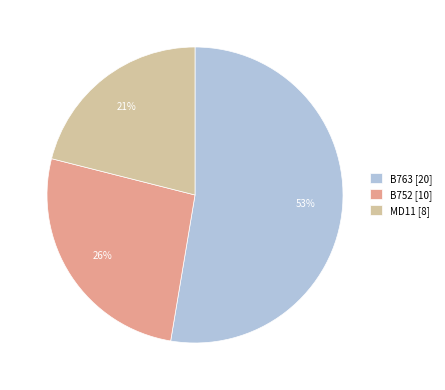

To the nearest percent, what percentage of the pie is B752?

26%